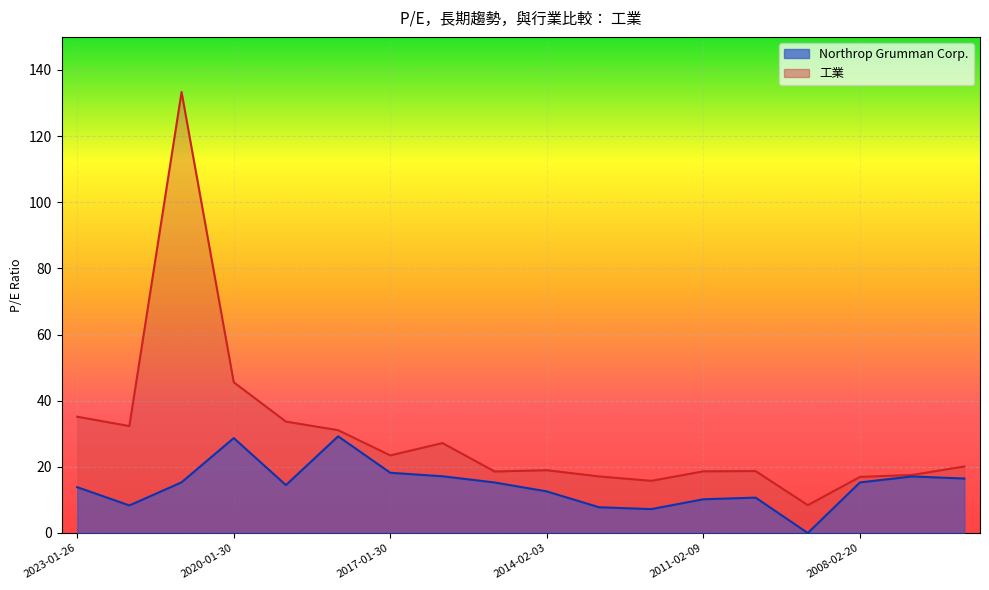

True or false: 工業 has a value of 17.1 at 2013-02-05.

True